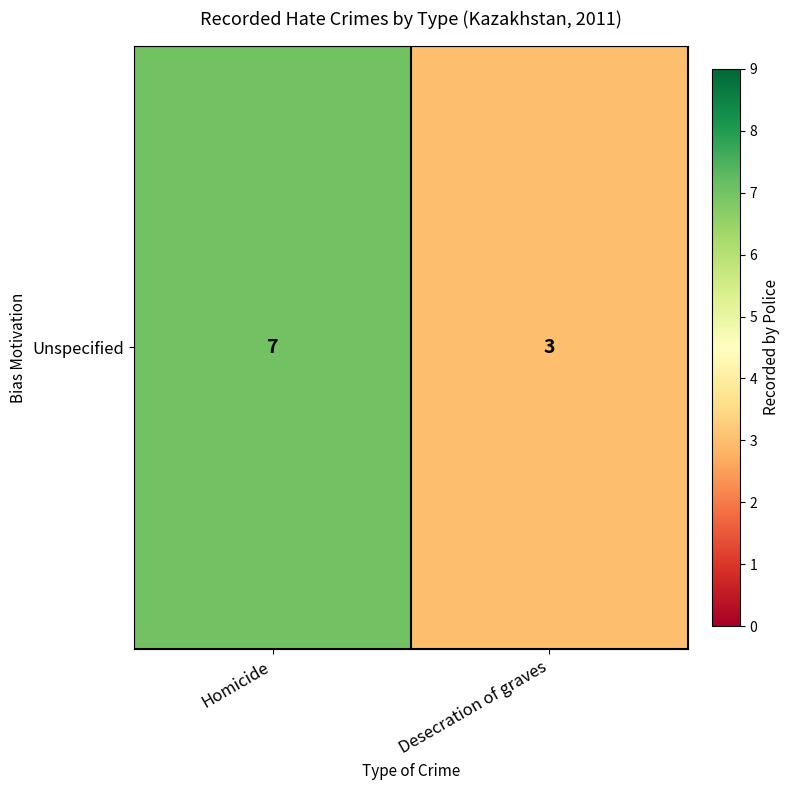

What is the sum of all values?

10